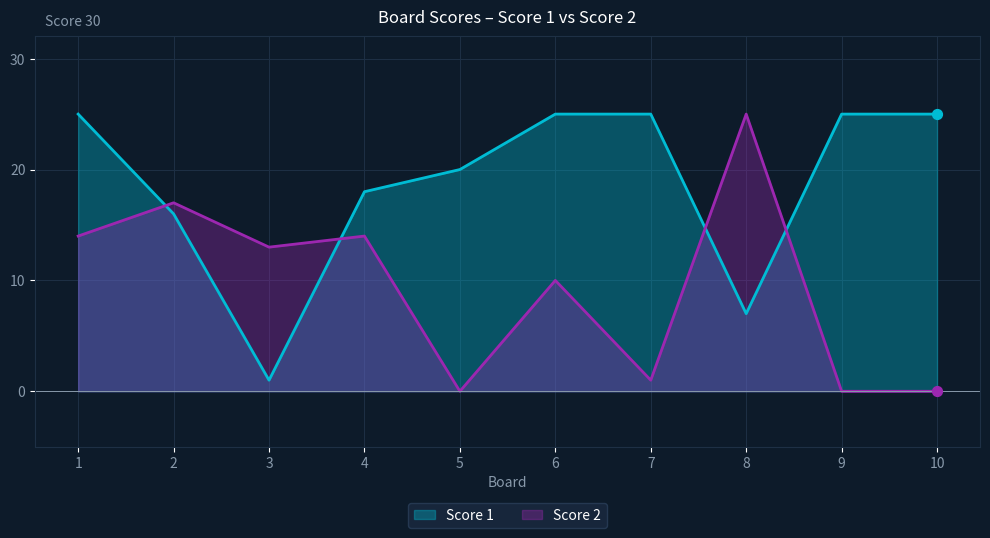

What are all the series names shown in the legend?

Score 1, Score 2